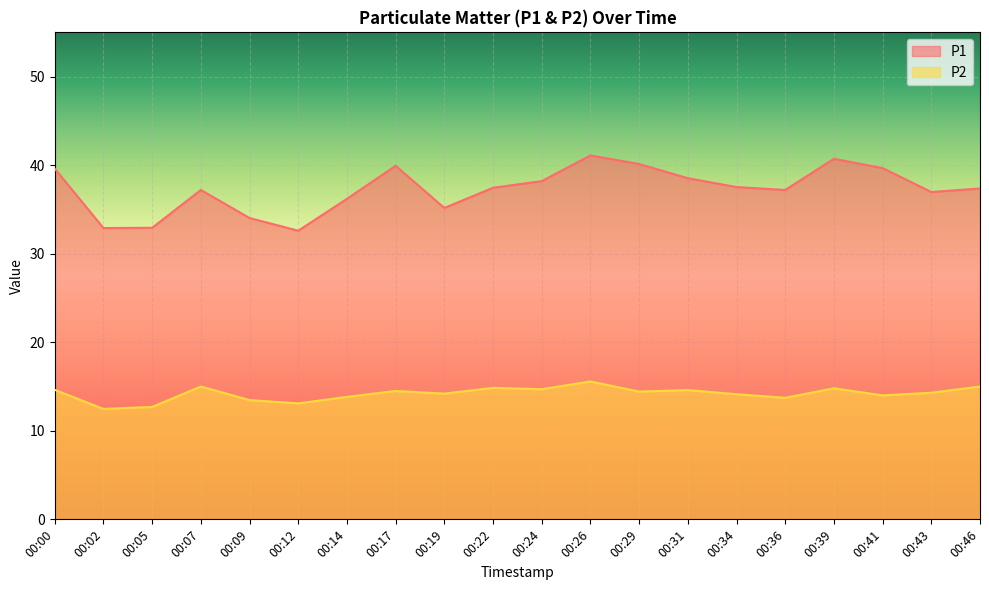

What is the difference between the second highest and second lowest values in the P2 series?

2.3